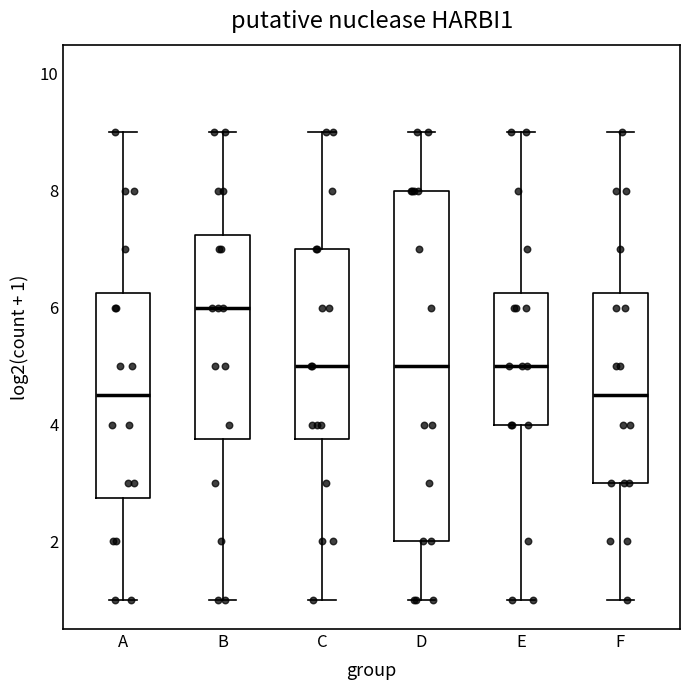

Where is the upper edge of the box for C on the y-axis? The values are not printed on the chart, so give them approximately, as read against the axis.

7.0